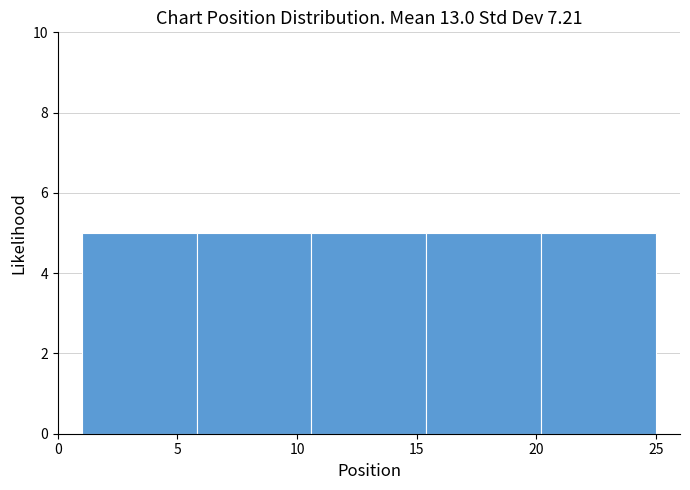

Reading left to right, transcribe this chart: for each bar, give the range it covers on the x-axis and its height. Neither the bar edges nor the heights are printed on the chart, so give them approximately, as read against the axes.

1.0 to 5.8: 5
5.8 to 10.6: 5
10.6 to 15.4: 5
15.4 to 20.2: 5
20.2 to 25.0: 5